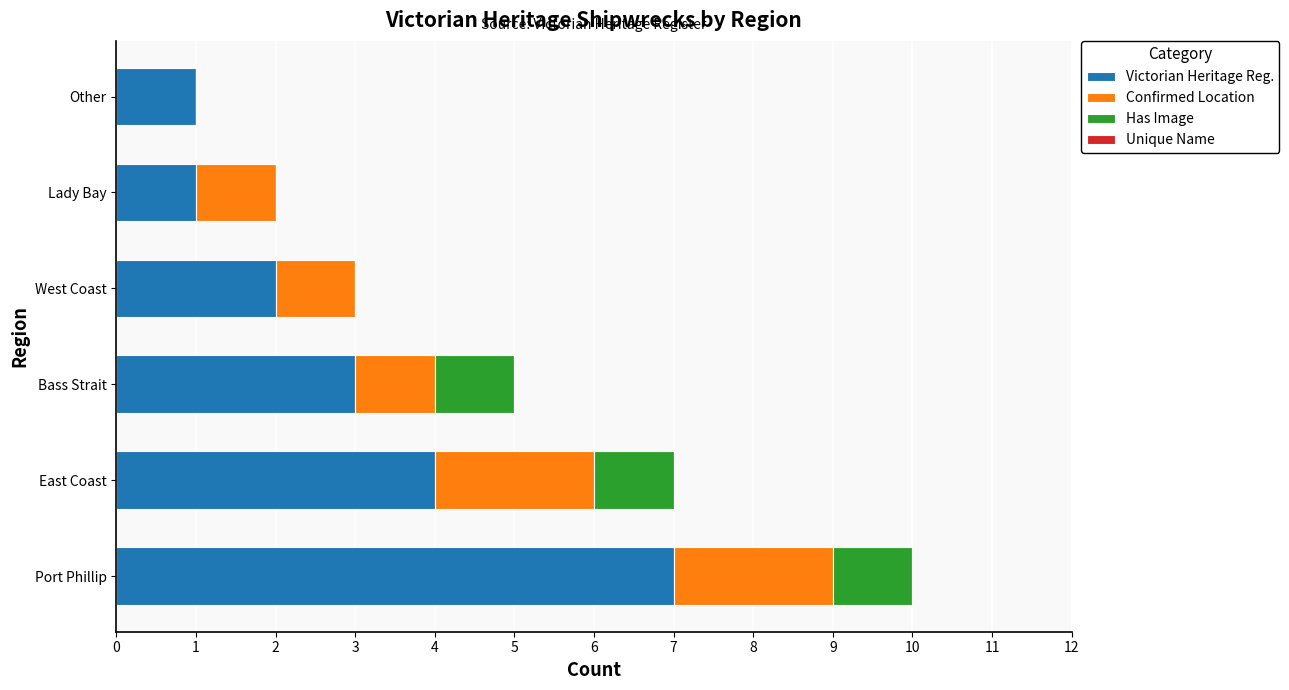

The value of Victorian Heritage Reg. at Port Phillip is 3. True or false?

False